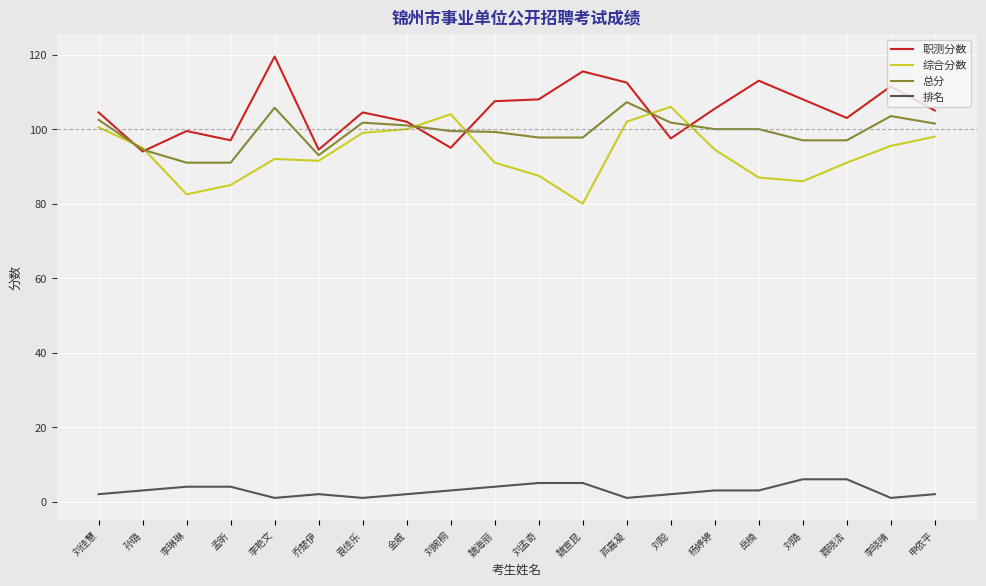

True or false: 排名 has more than 0 points higher than both neighbors.

True